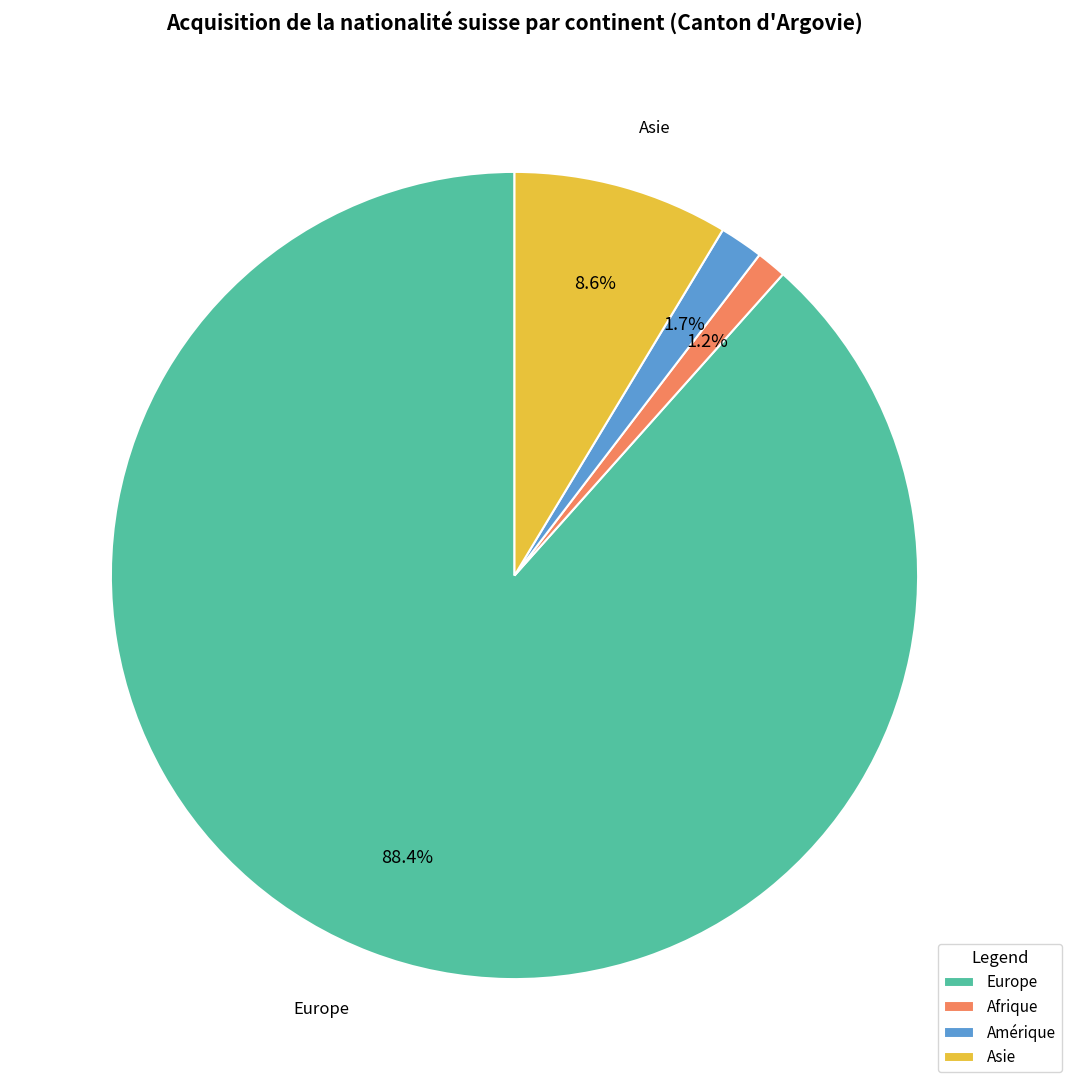

Rank the categories by value from highest to lowest.

Europe, Asie, Amérique, Afrique